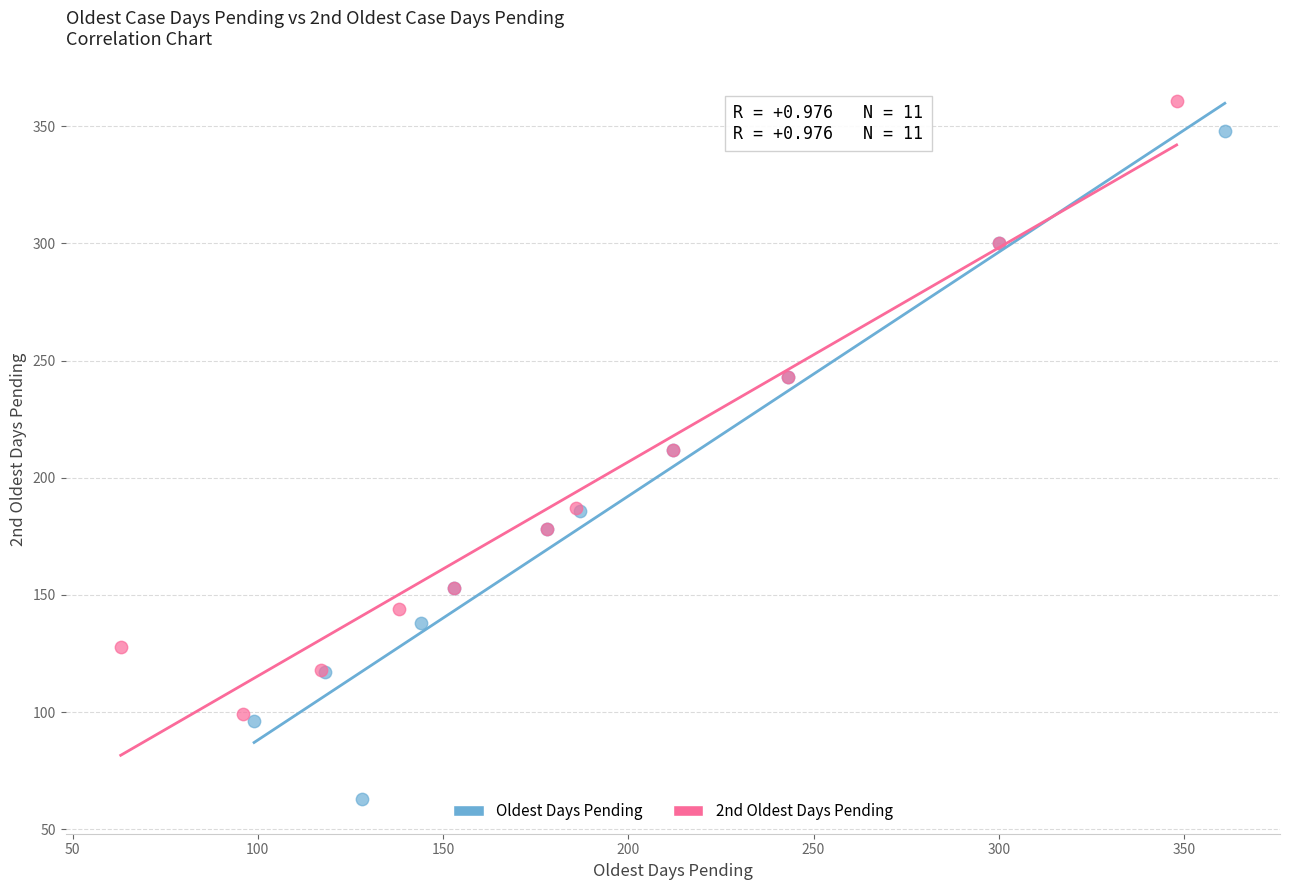

Which series contains the lowest Y value?

Oldest Days Pending